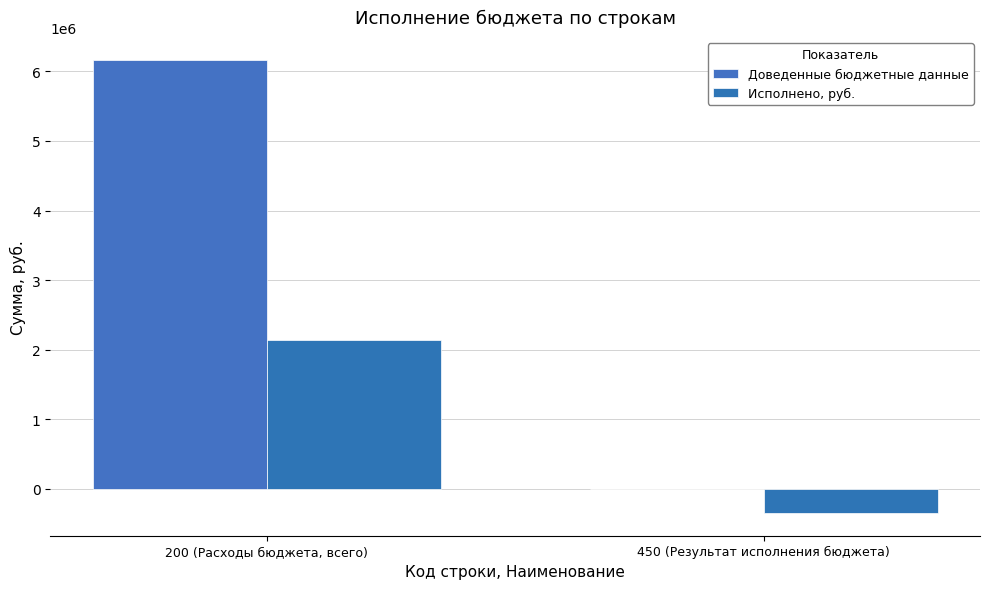

Which series has the widest spread of values?

Доведенные бюджетные данные